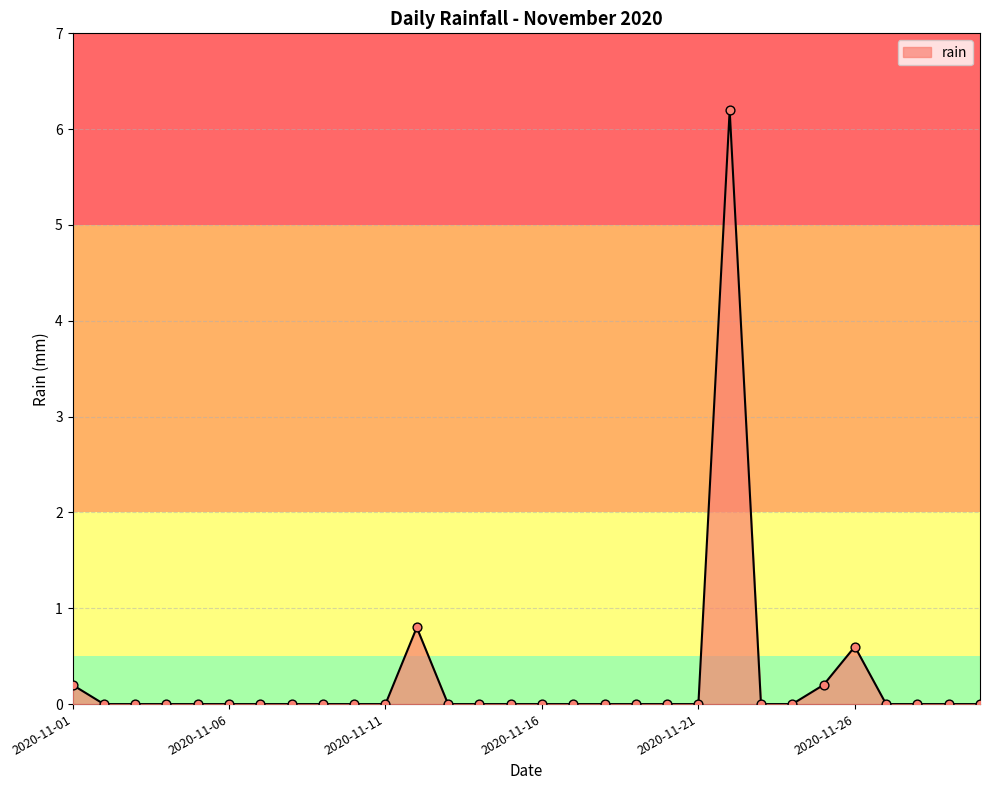

What is the difference between the maximum and minimum values?

6.2